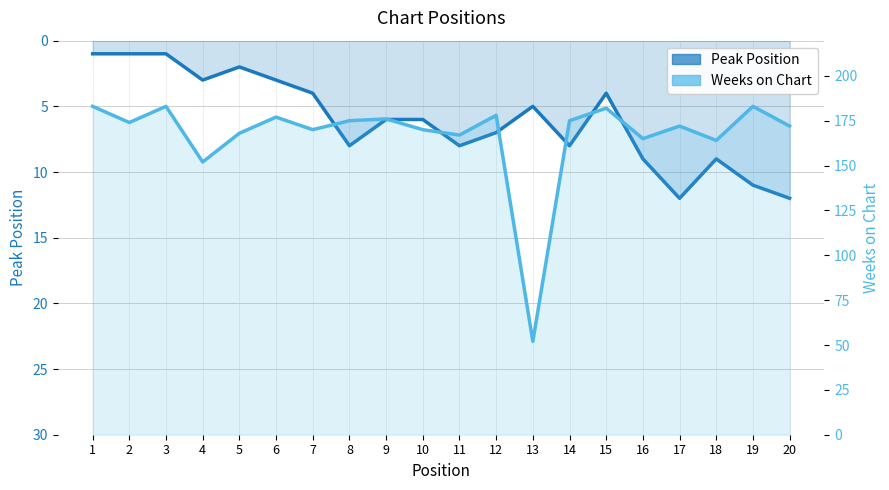

Where is Peak Position nearest to the value 6?

9